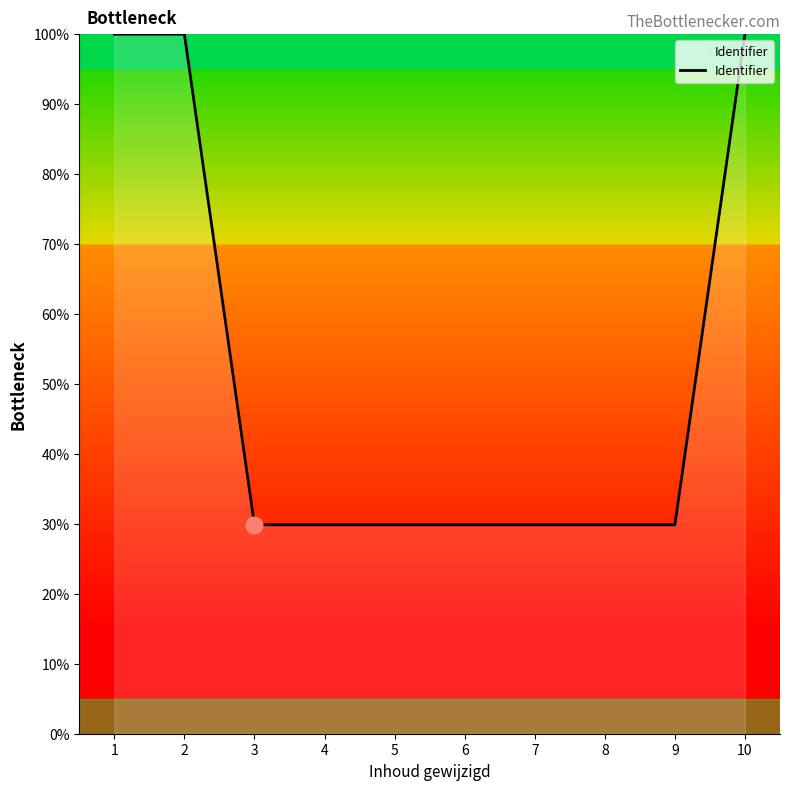

How many lines are shown in the chart?

1